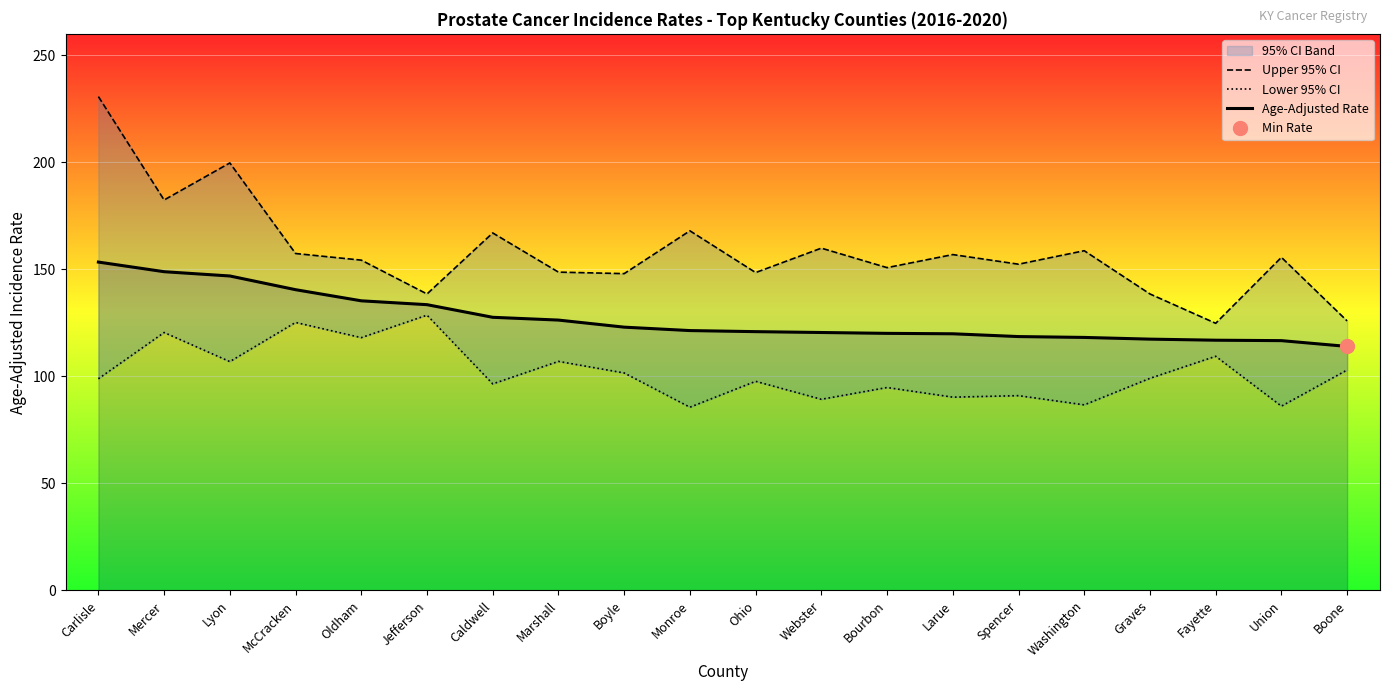

What is the difference between the Age-Adjusted Rate values at Boyle and Jefferson?

10.5